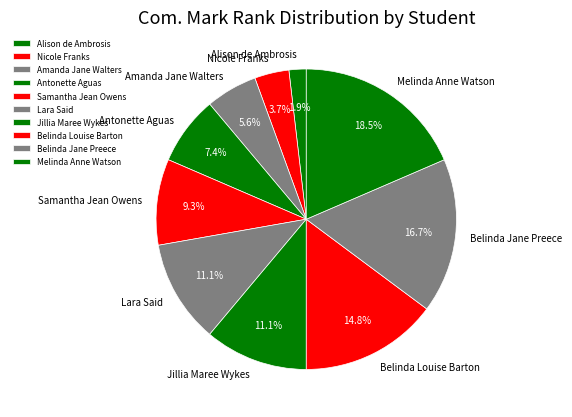

How many segments does this pie chart have?

10